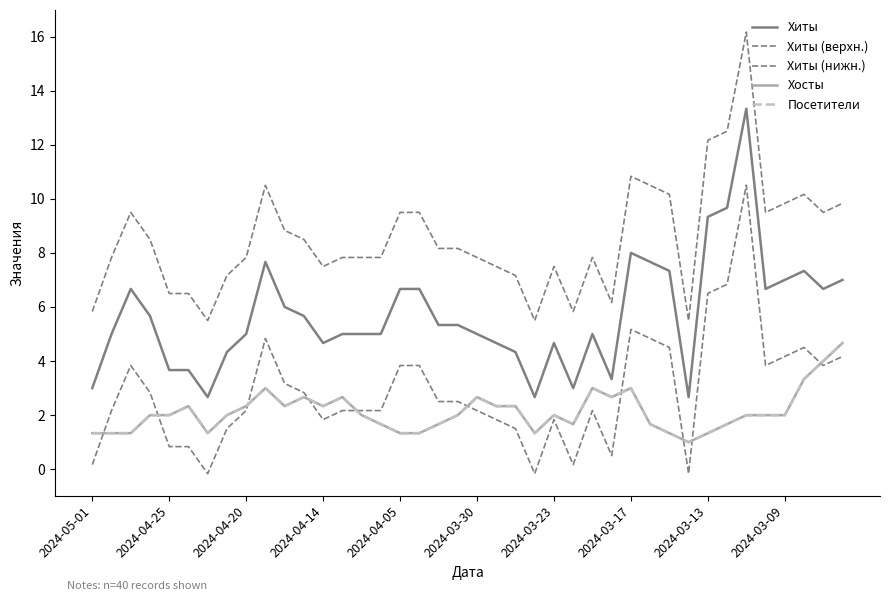

Does the chart display data point markers on the line(s)?

No